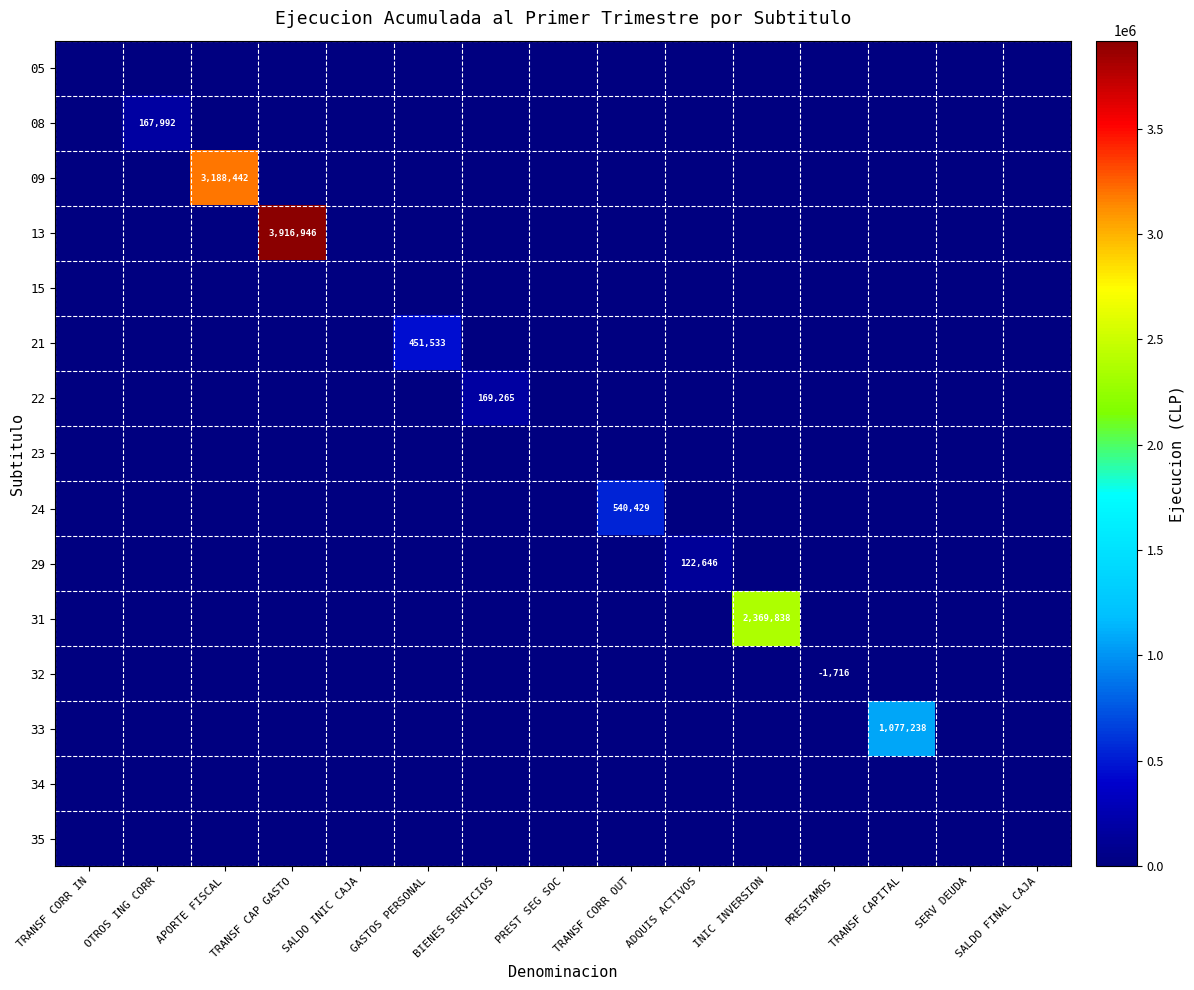

List the series in order of their peak value, highest first.

13, 09, 31, 33, 24, 21, 22, 08, 29, 05, 15, 23, 32, 34, 35